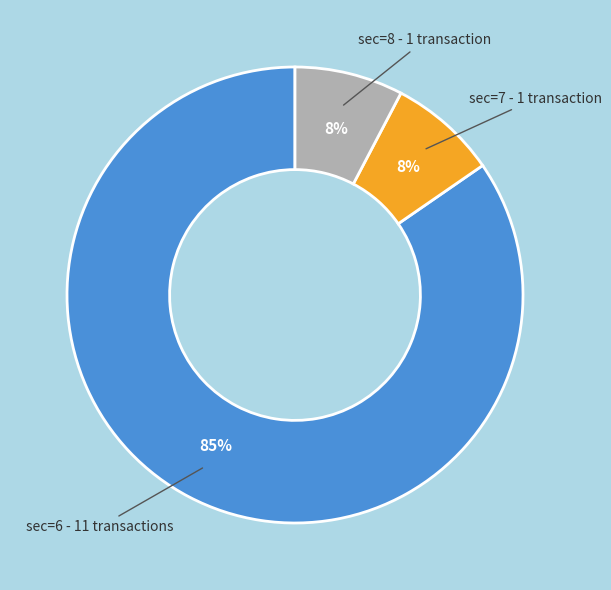

To the nearest percent, what is the combined percentage of sec=6 and sec=7?

92%